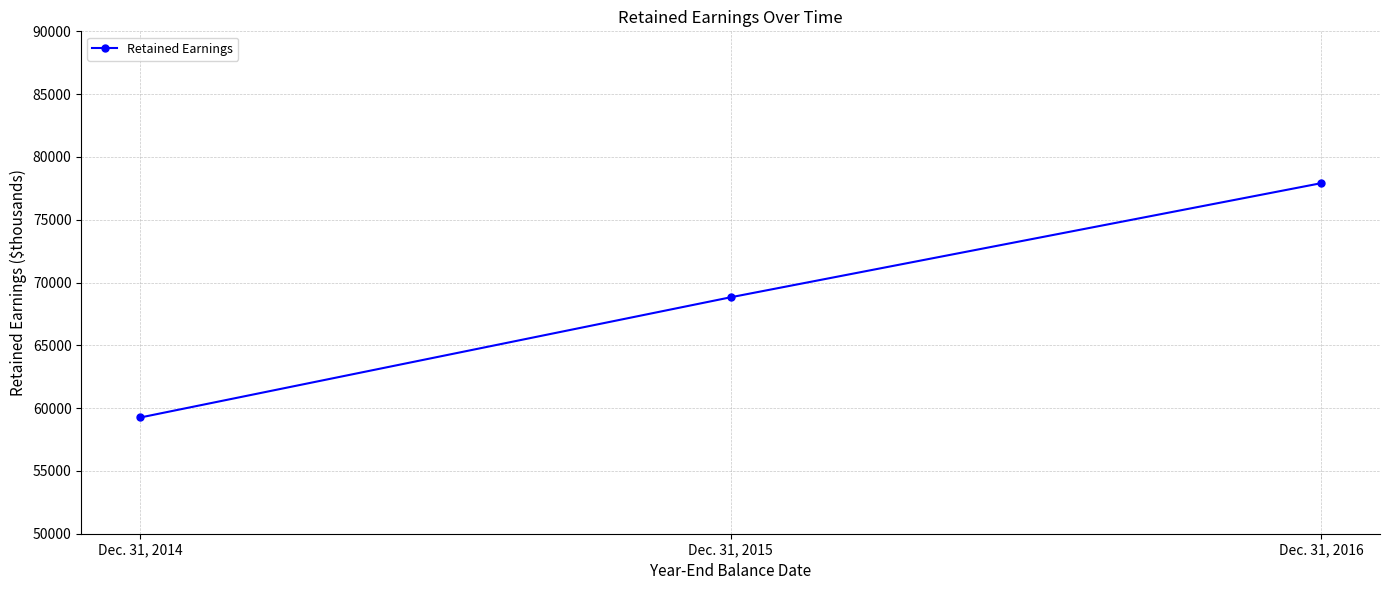

The chart shows a value of 77907 at Dec. 31, 2016. True or false?

True